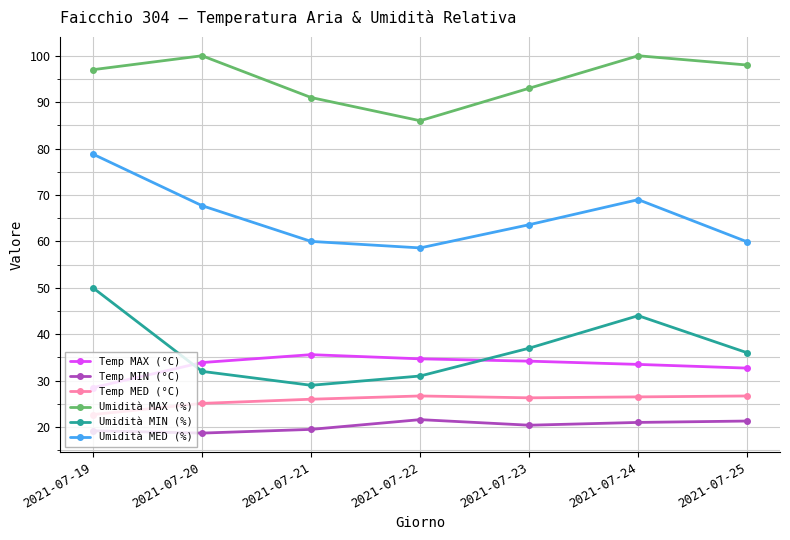

What is the value of the Temp MAX (°C) point at the 1st from the left?

28.5